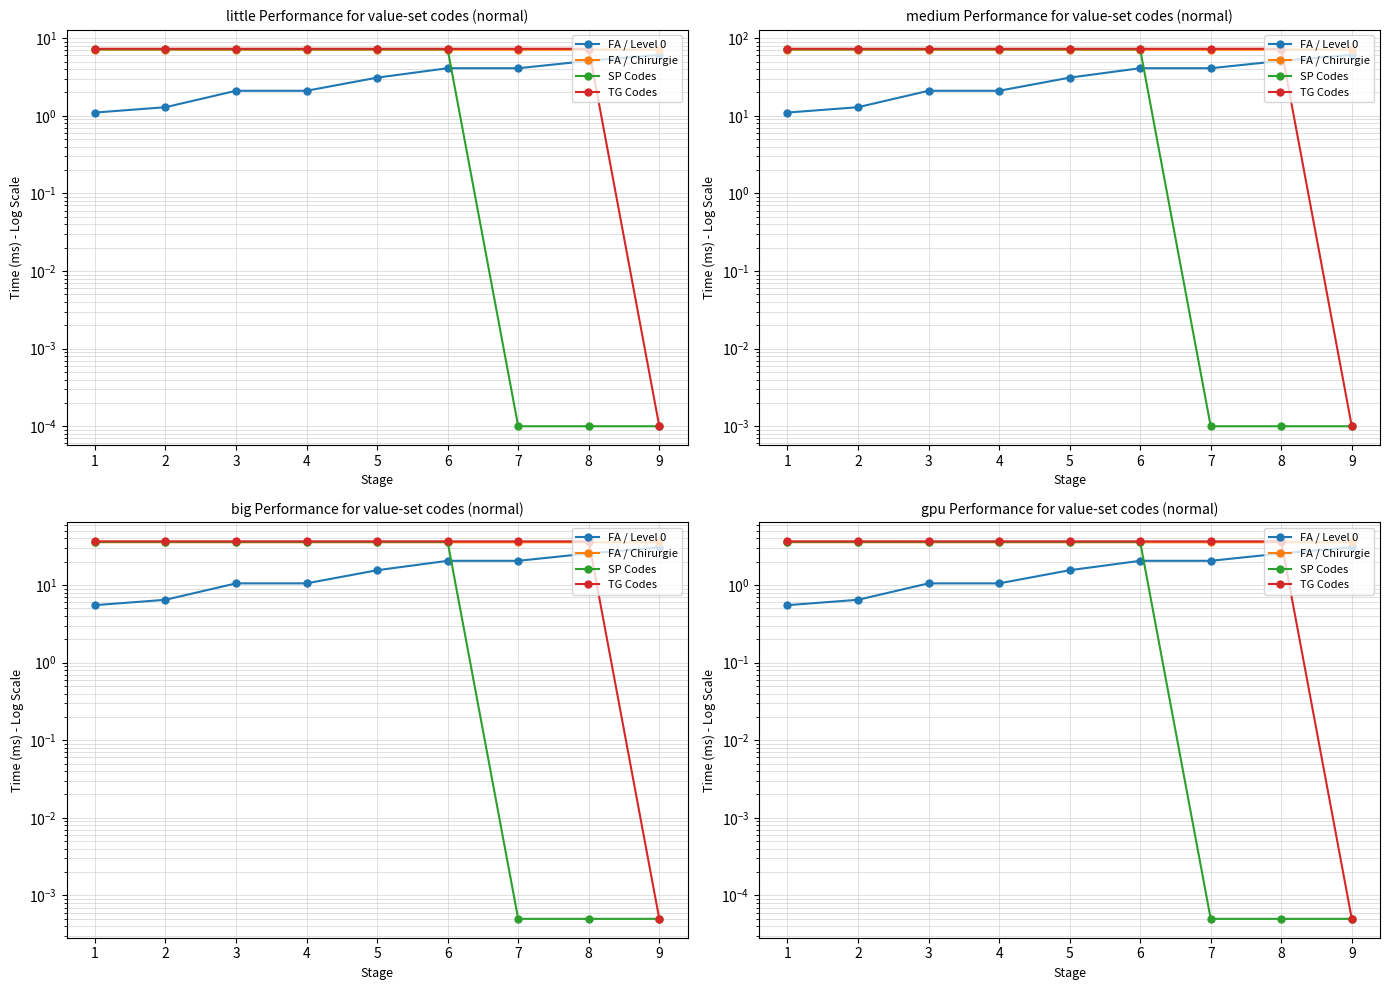

How many lines are shown in the chart?

4